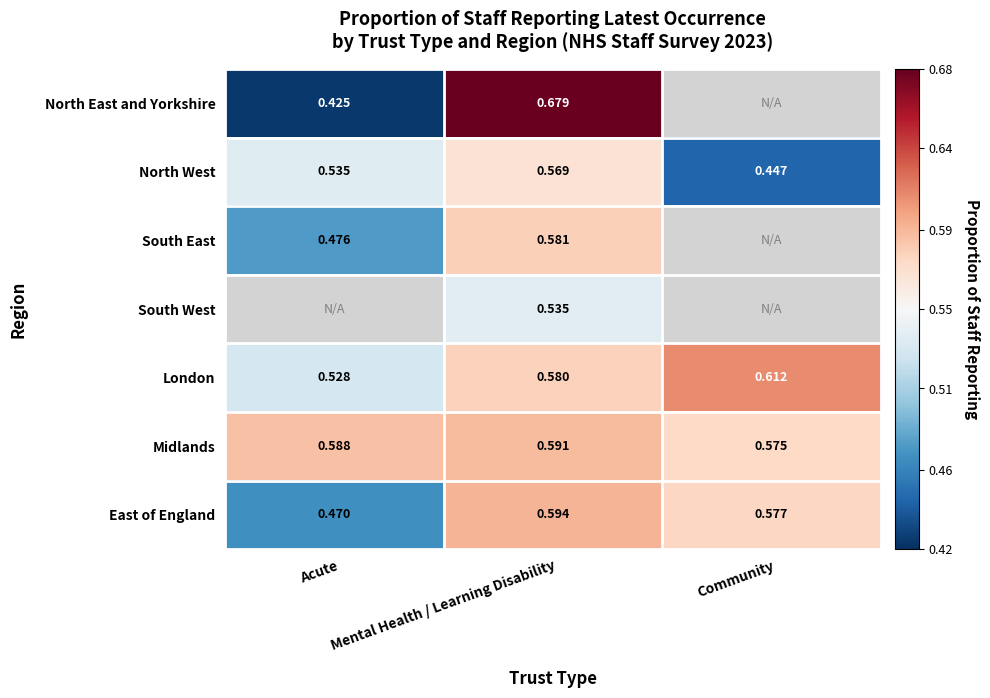

The value of South West at Mental Health / Learning Disability is 0.3. True or false?

False